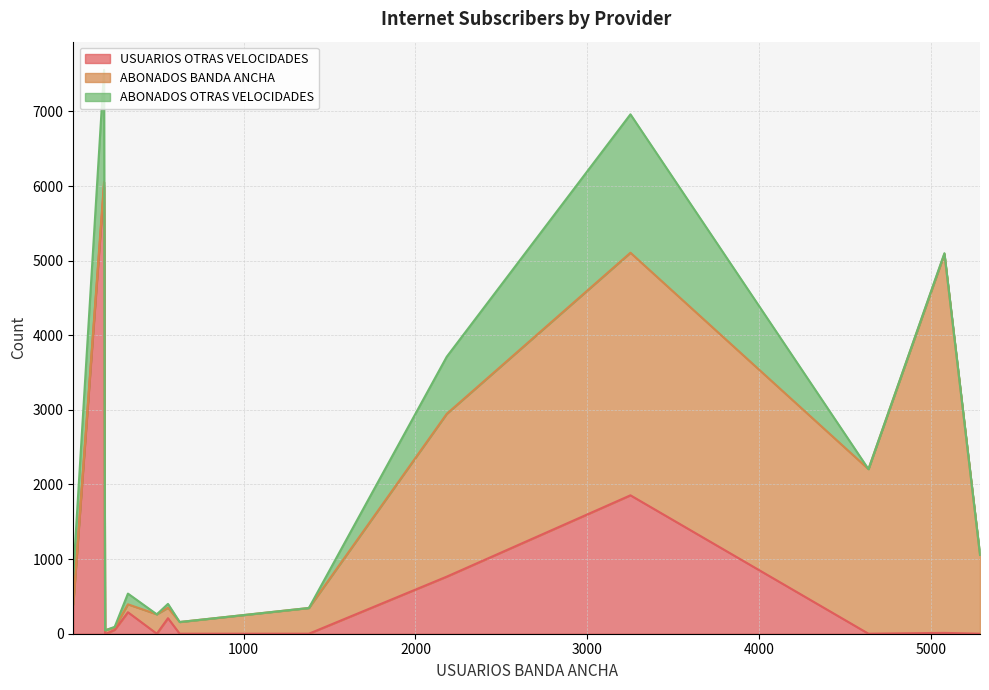

What is the difference between the second highest and minimum values in the USUARIOS OTRAS VELOCIDADES series?

1855